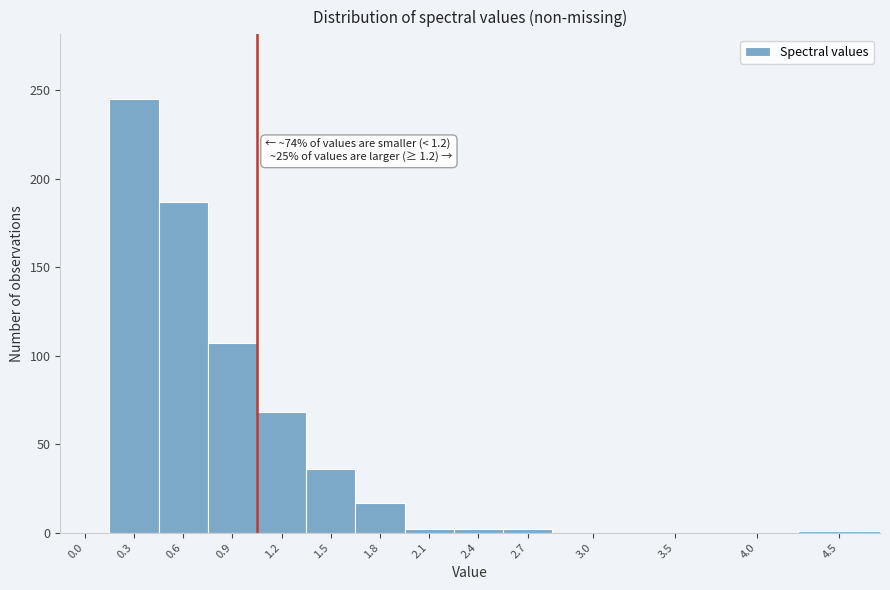

Is it true that the value at 3.5 is -144?

False